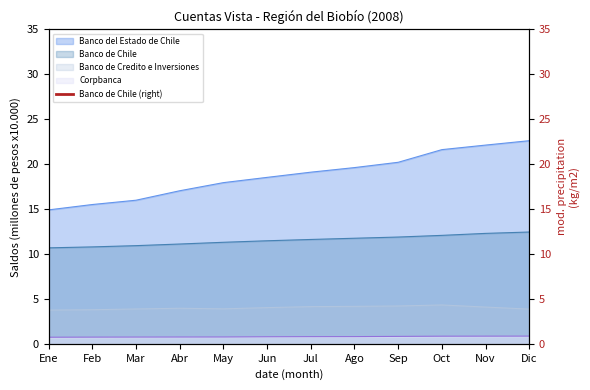

List the labels in order of value, largest first.

Dic, Nov, Oct, Sep, Ago, Jul, Jun, May, Abr, Mar, Feb, Ene